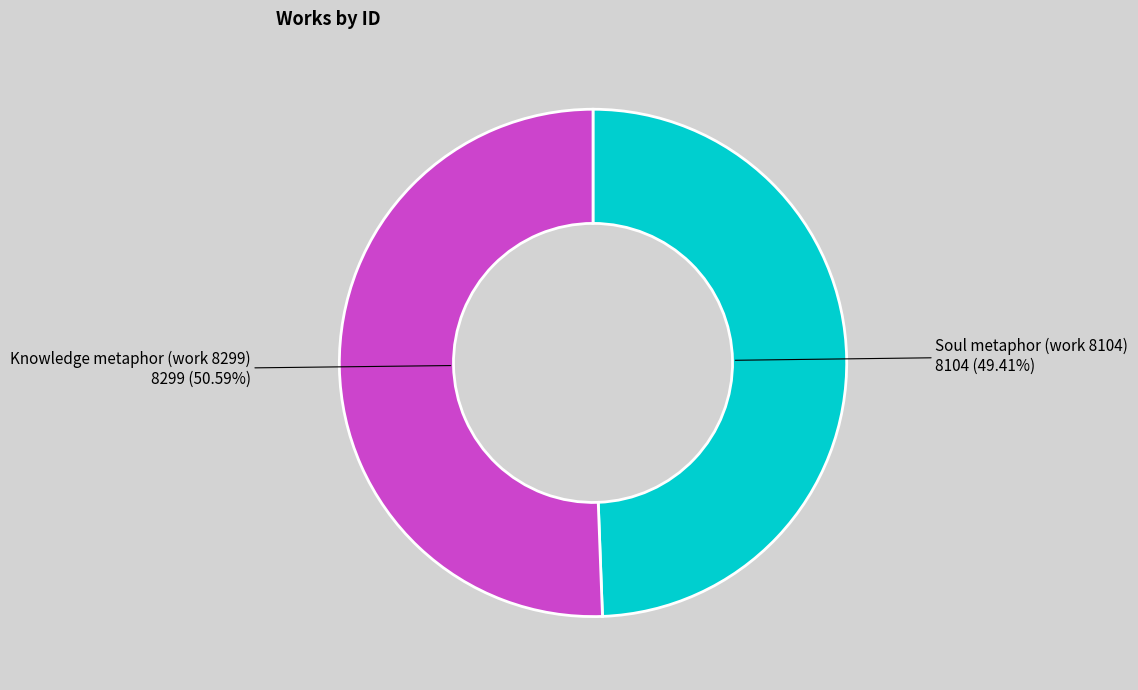

Is there any slice that represents more than half of the pie?

Yes